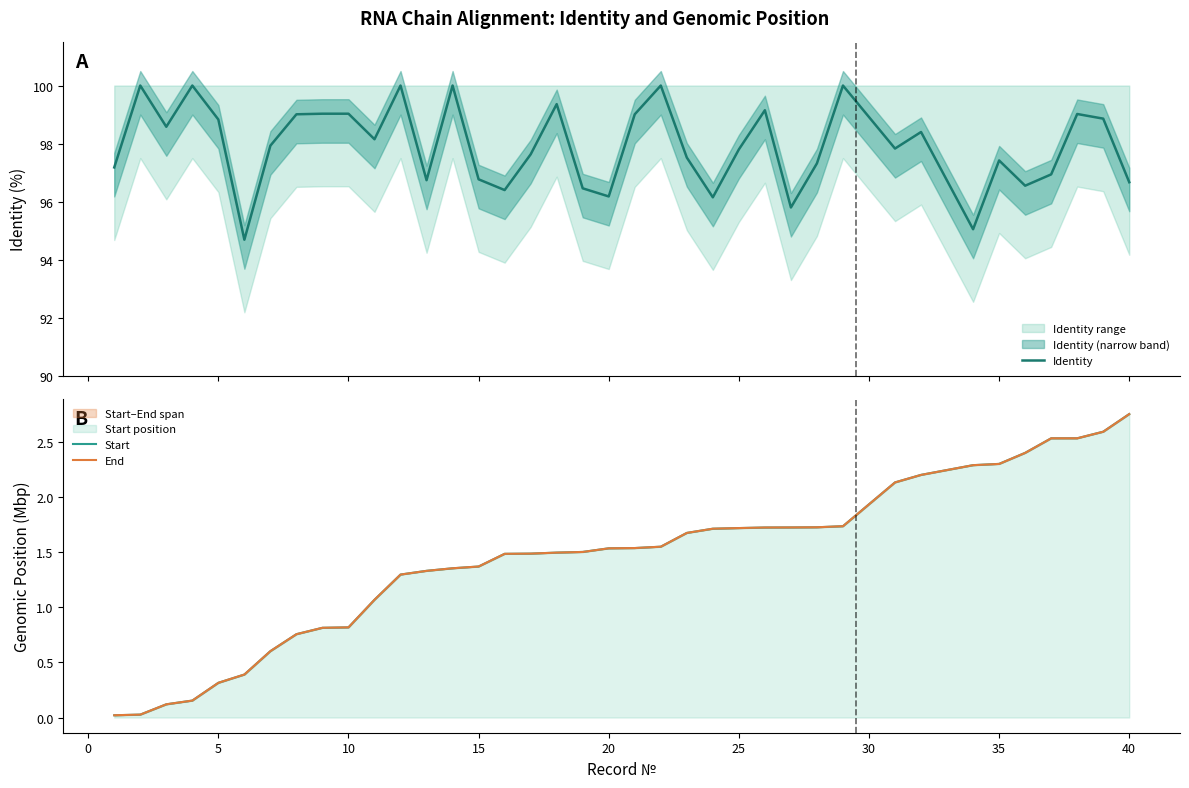

What is the maximum value for Identity?

100.0